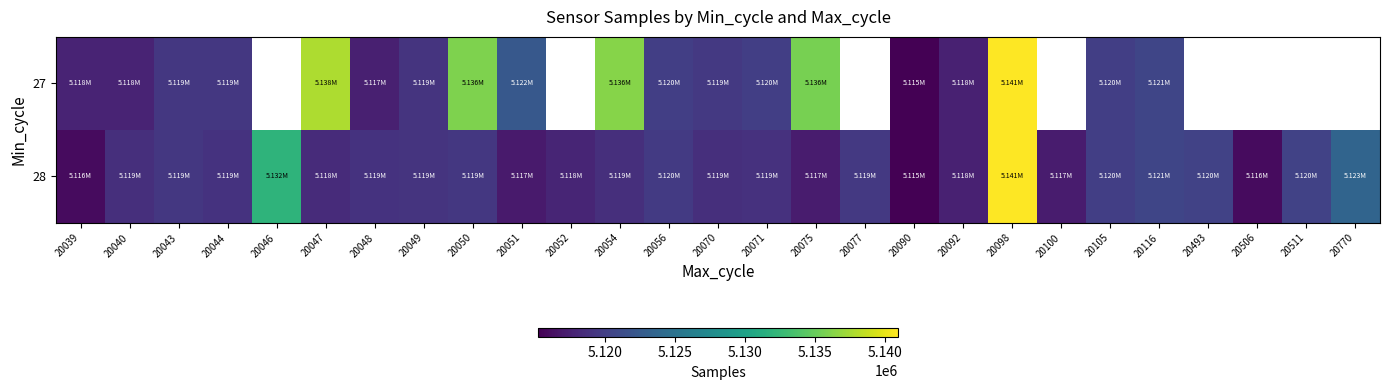

Is the value of 28 at 20046 greater than the value of 27 at 20056?

Yes